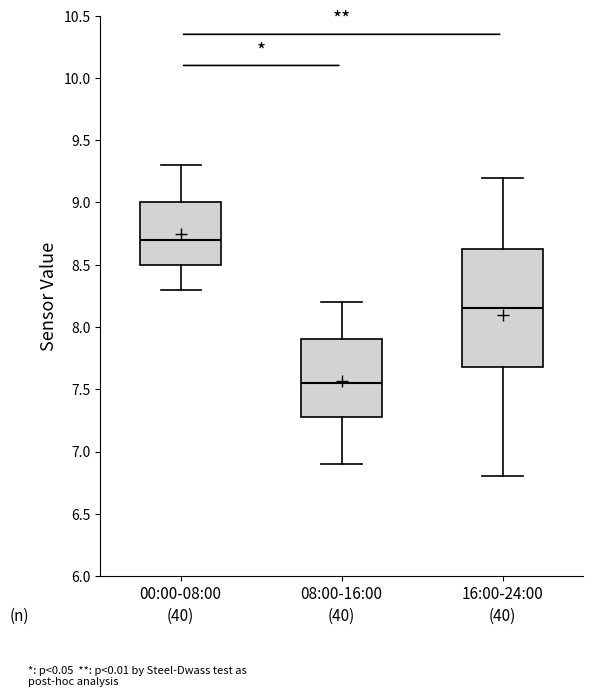

Where does the median line of the box for 08:00-16:00 sit on the y-axis? The values are not printed on the chart, so give them approximately, as read against the axis.

7.55